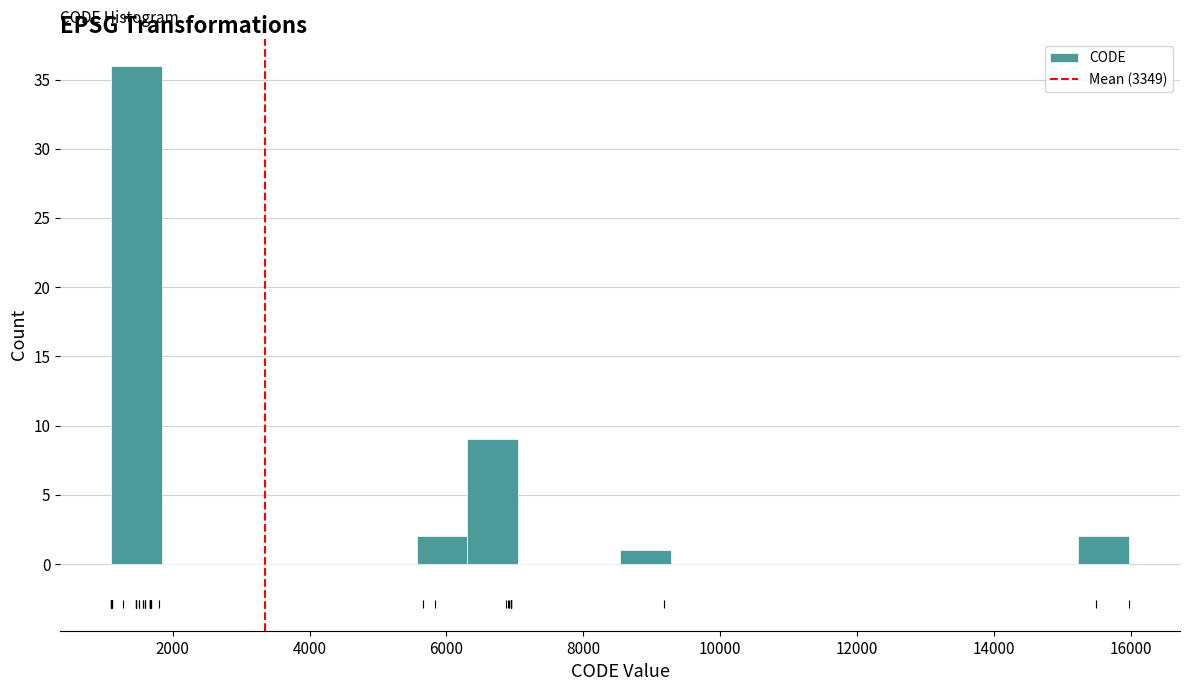

Around what value on the x-axis is the tallest bar? Give the approximate position of its centre, as read against the axis.

1400